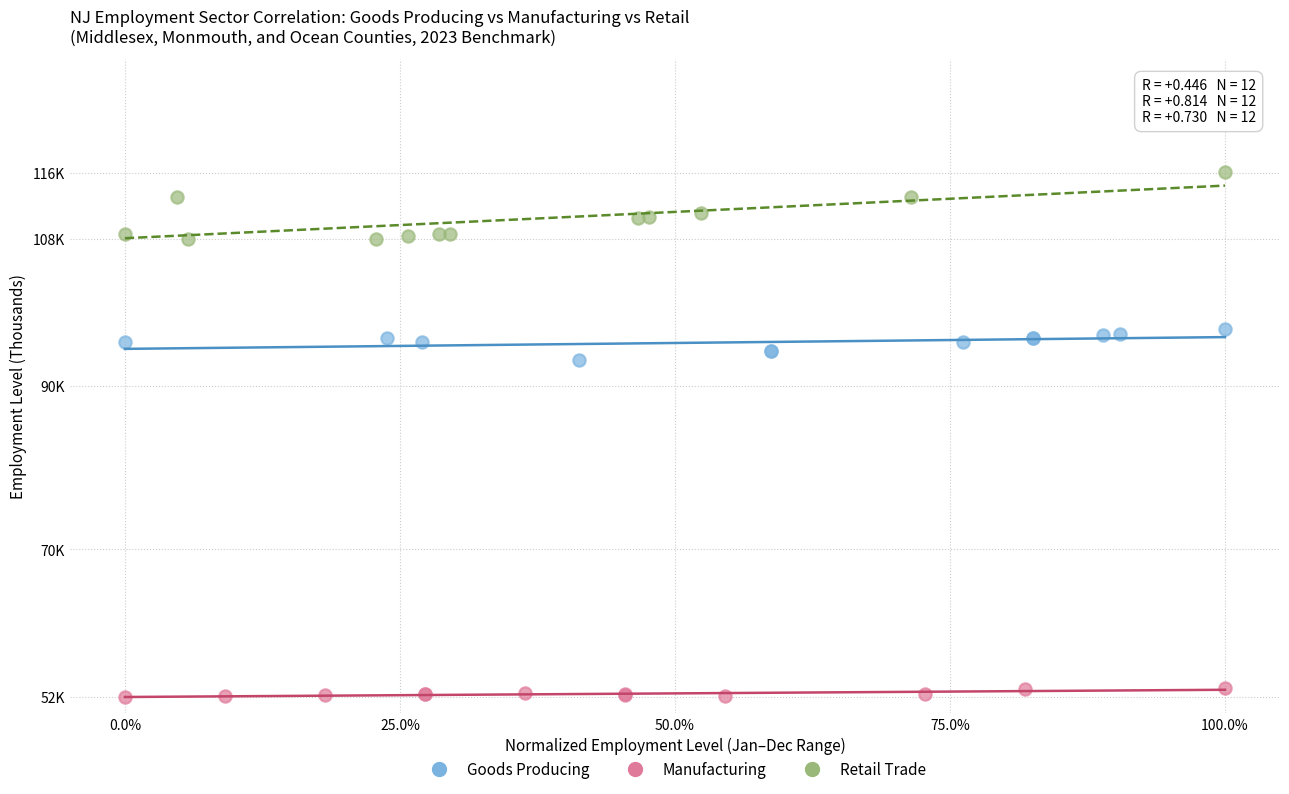

Which series contains the lowest Y value?

Manufacturing